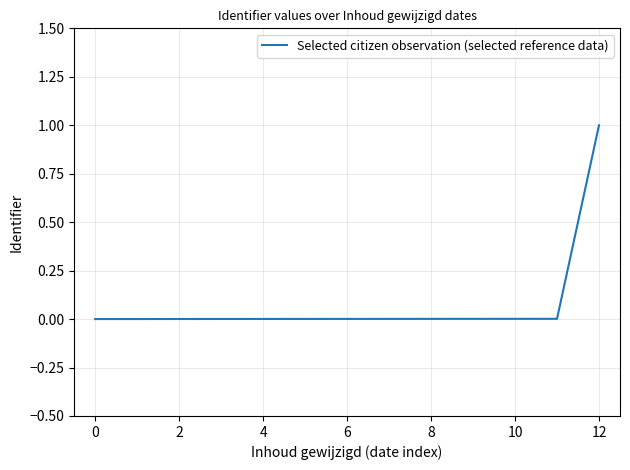

What is the maximum value shown in the chart?

1.0